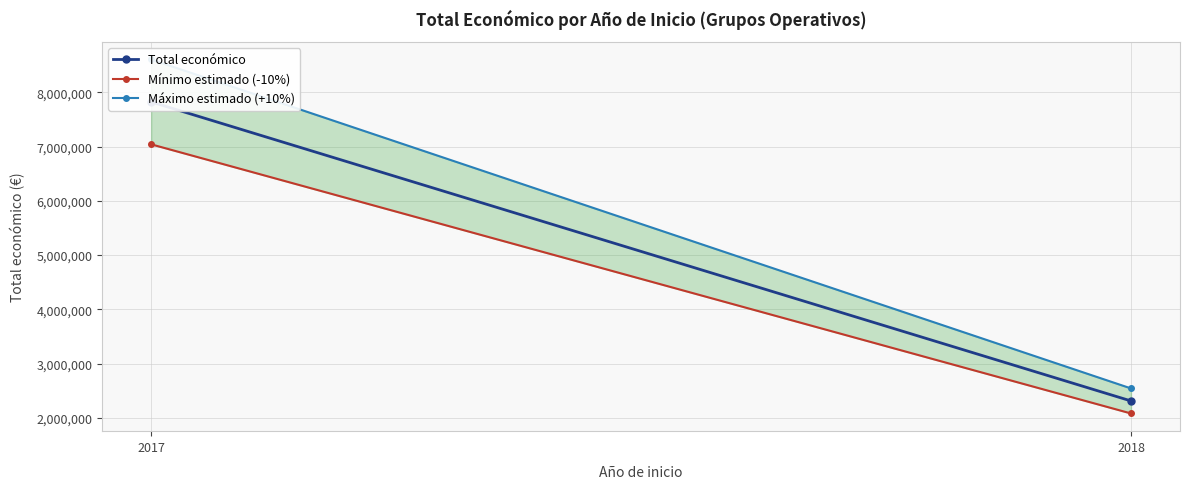

At which category is the sum across all series the highest?

2017